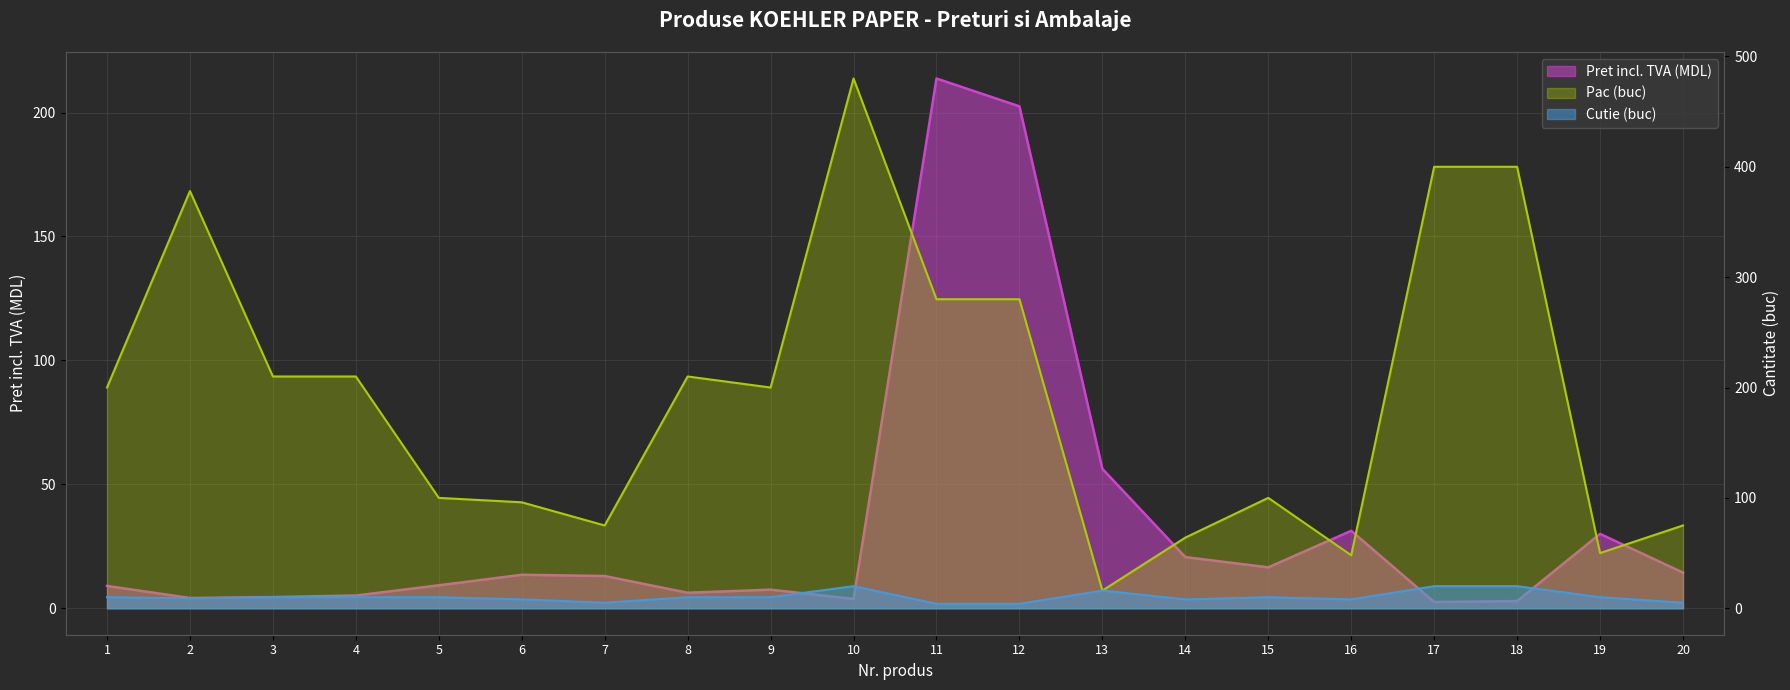

What is the smallest value displayed?

2.5